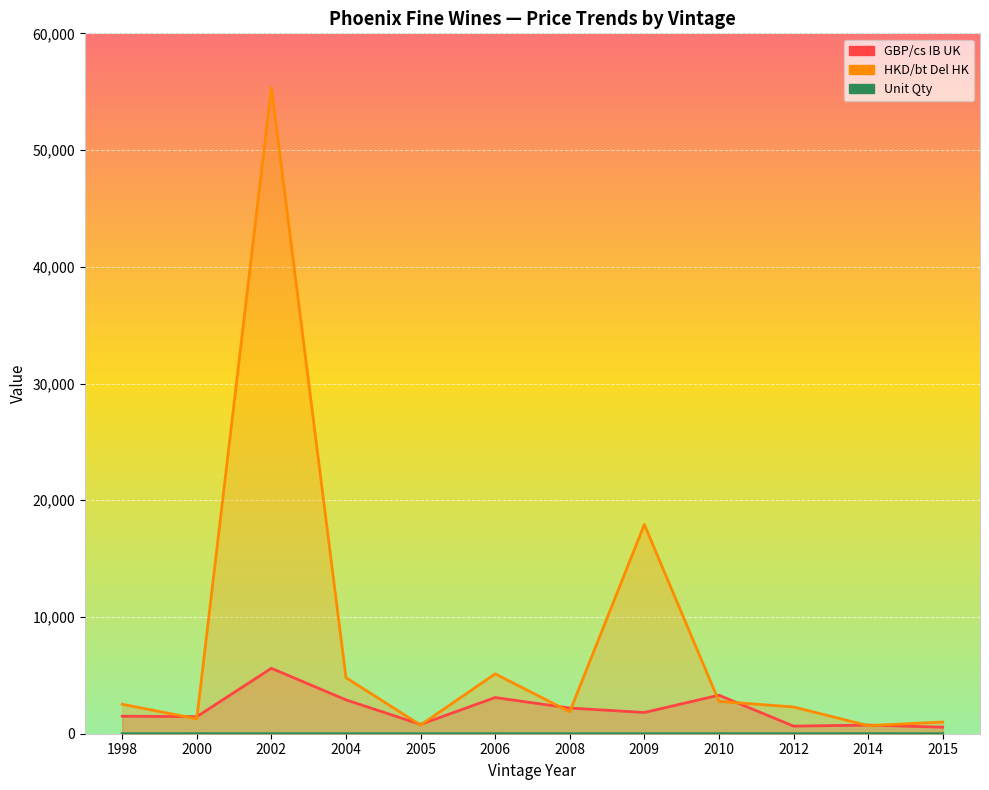

Is it true that GBP/cs IB UK equals 3923.3 at 2008?

False